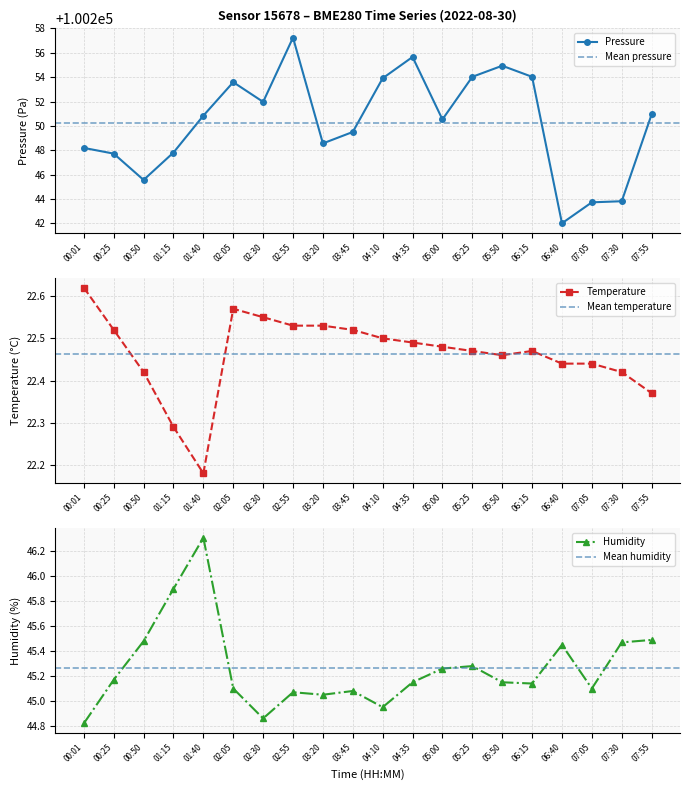

How many lines are shown in the chart?

3